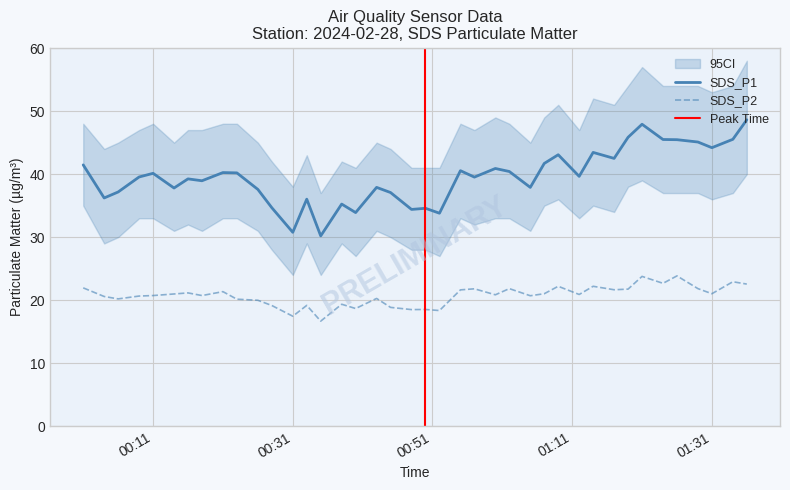

Where does the SDS_P1 series first go above 39?

2024/02/28 00:01